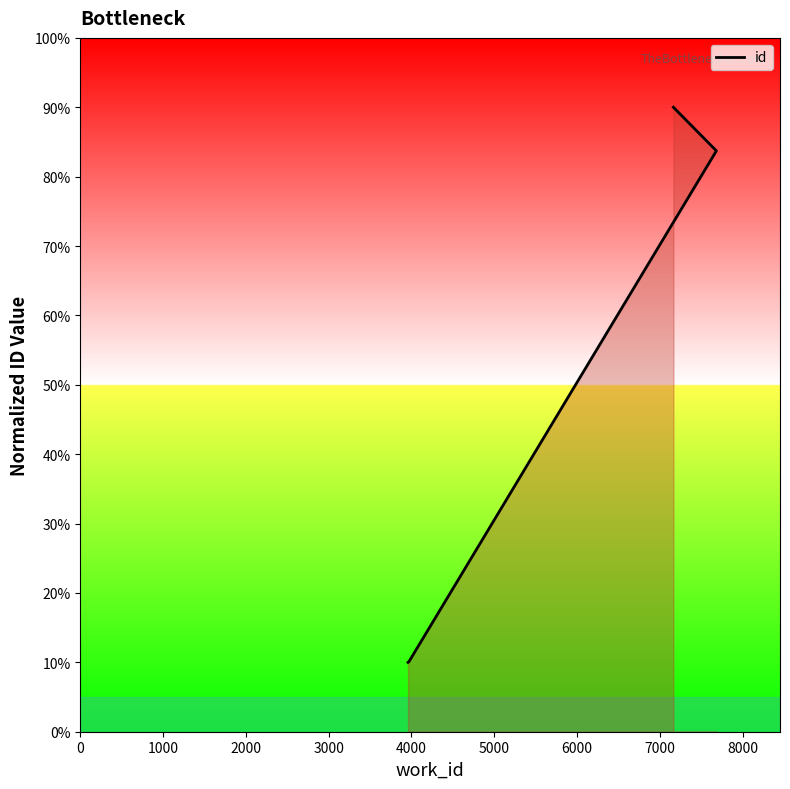

Approximately how many times larger is the value at 0 compared to 4000?

0.1